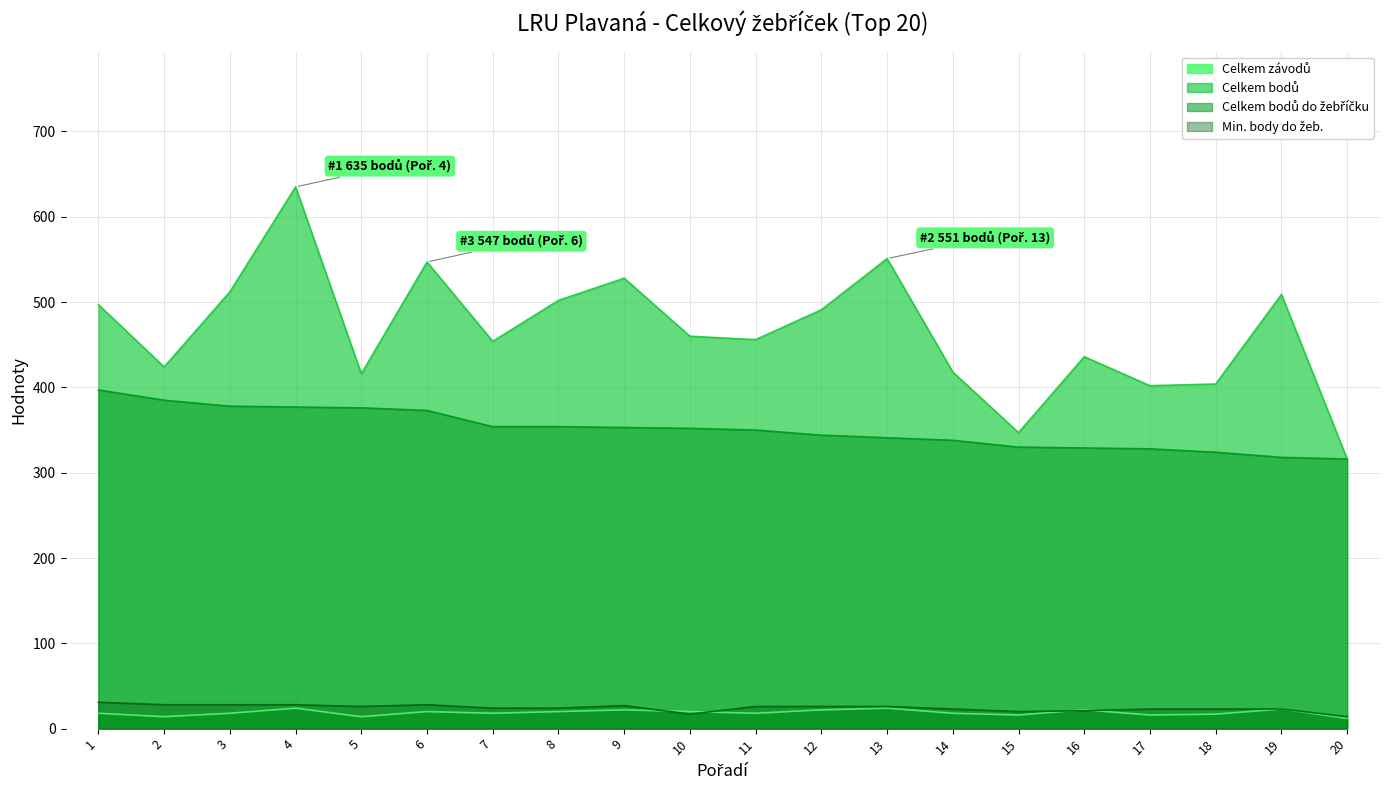

Is it true that Celkem bodů do žebříčku equals 163 at 11?

False